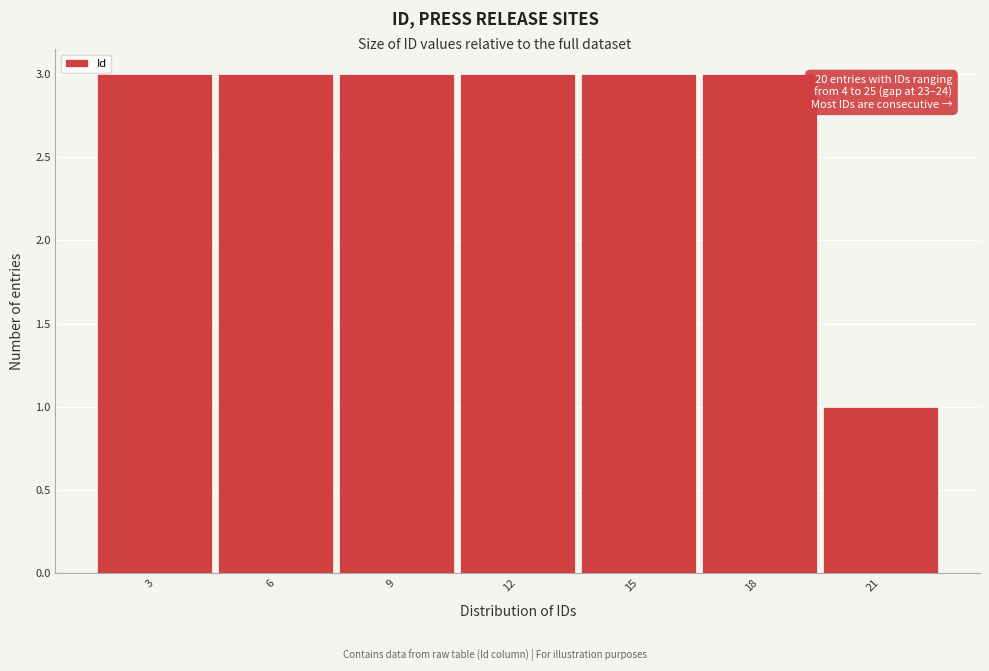

Reading left to right, what are all the values shown in this chart?

3	3	3	3	3	3	1